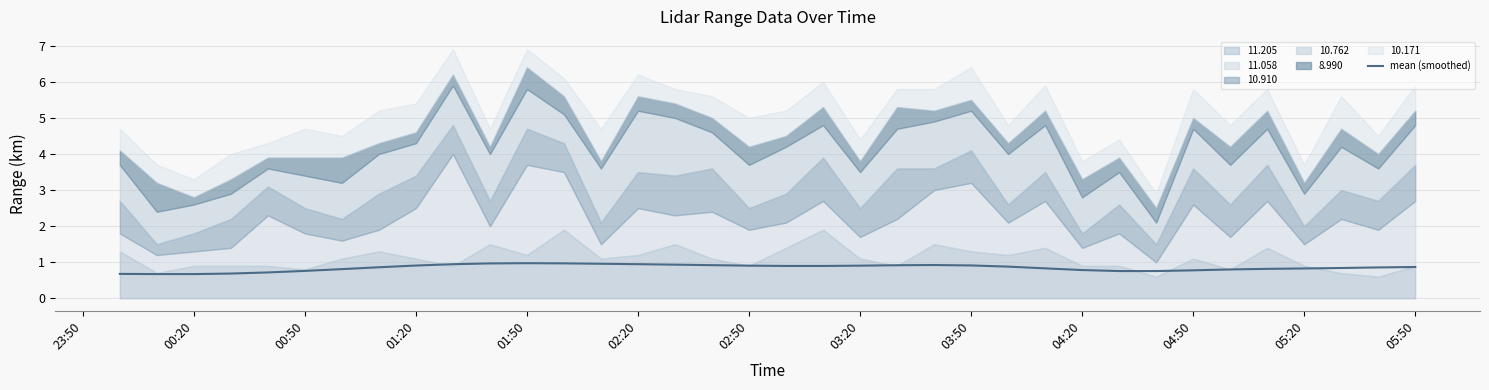

The mean (smoothed) series shows 1.4 at 05:50. True or false?

False